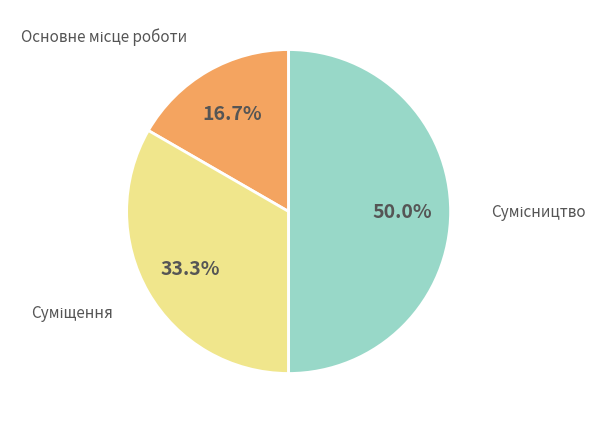

Is it true that Суміщення is 33% of the pie?

True